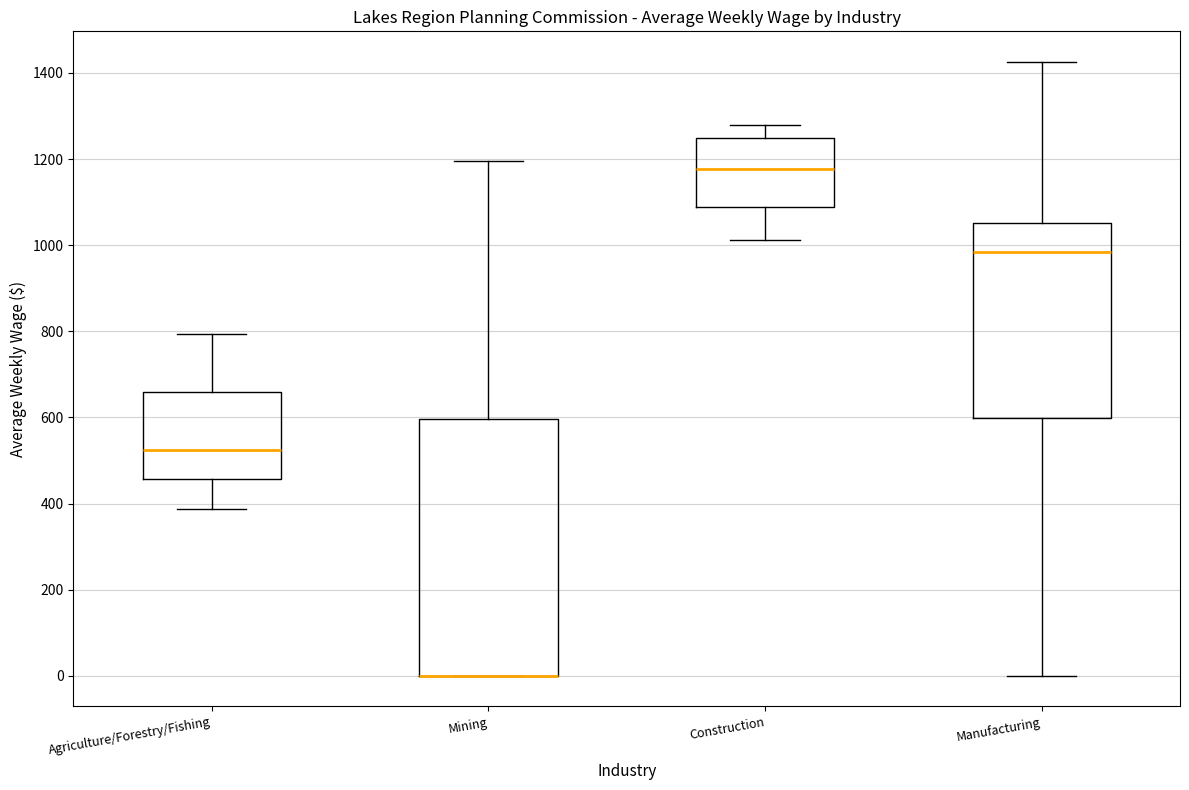

Which box is the tallest, from its lower edge to its upper edge?

Mining